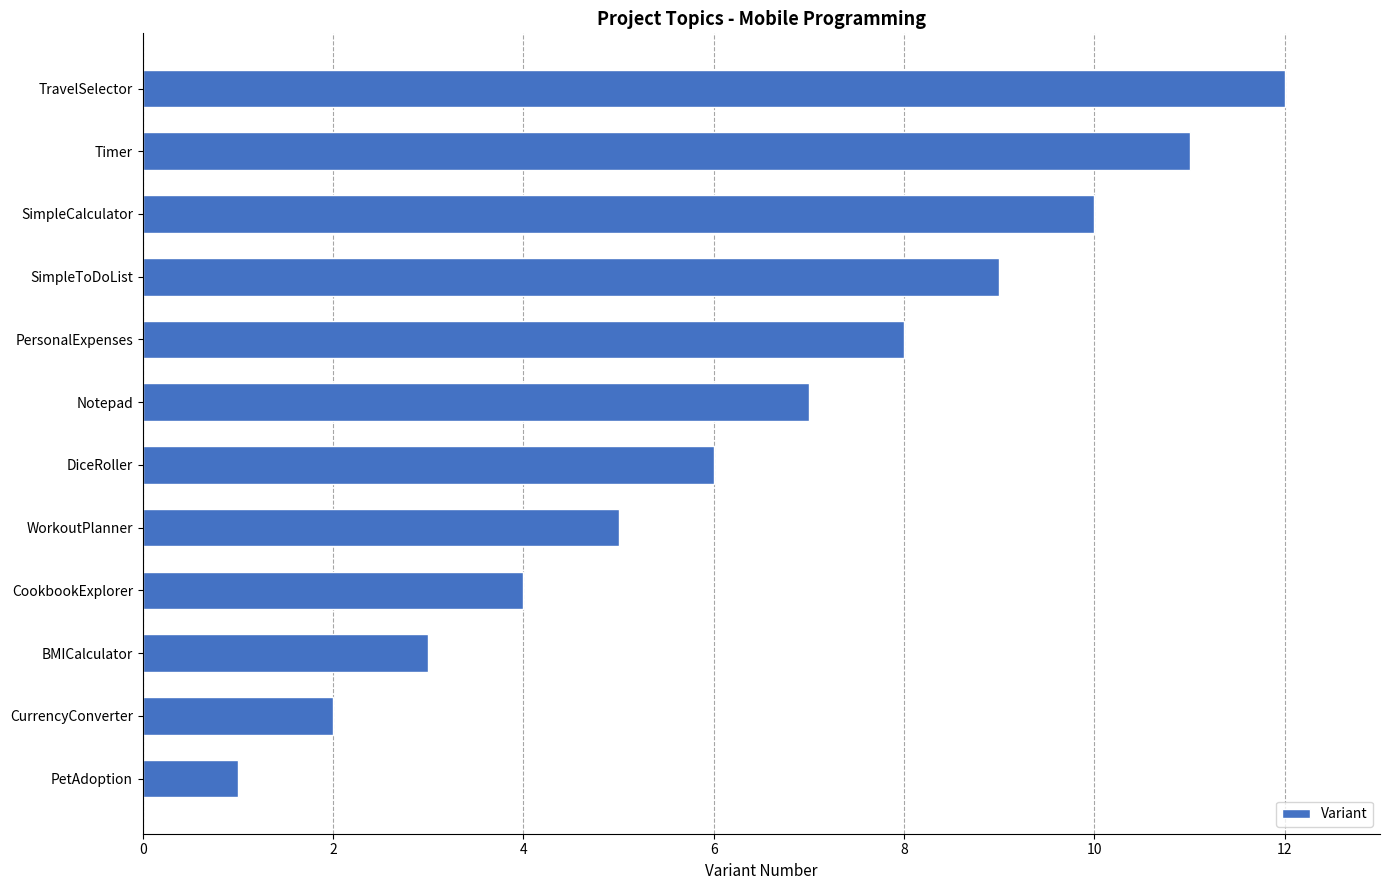

Where is the data nearest to the value 6?

DiceRoller